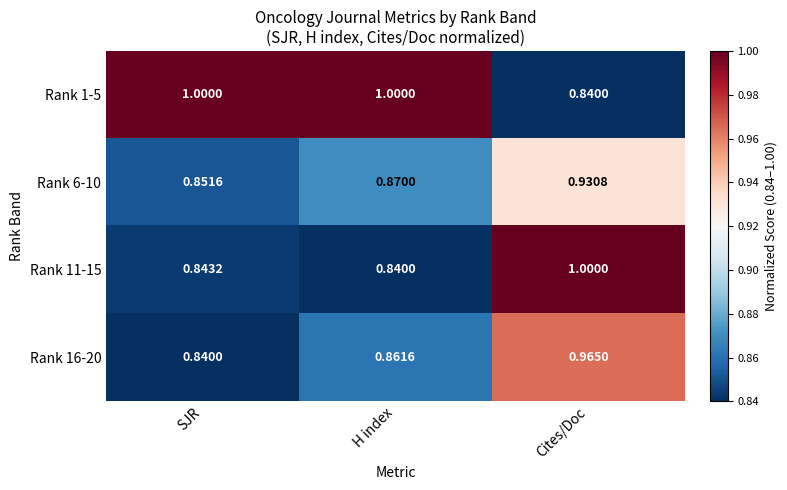

At which category is the sum across all series the highest?

Cites/Doc